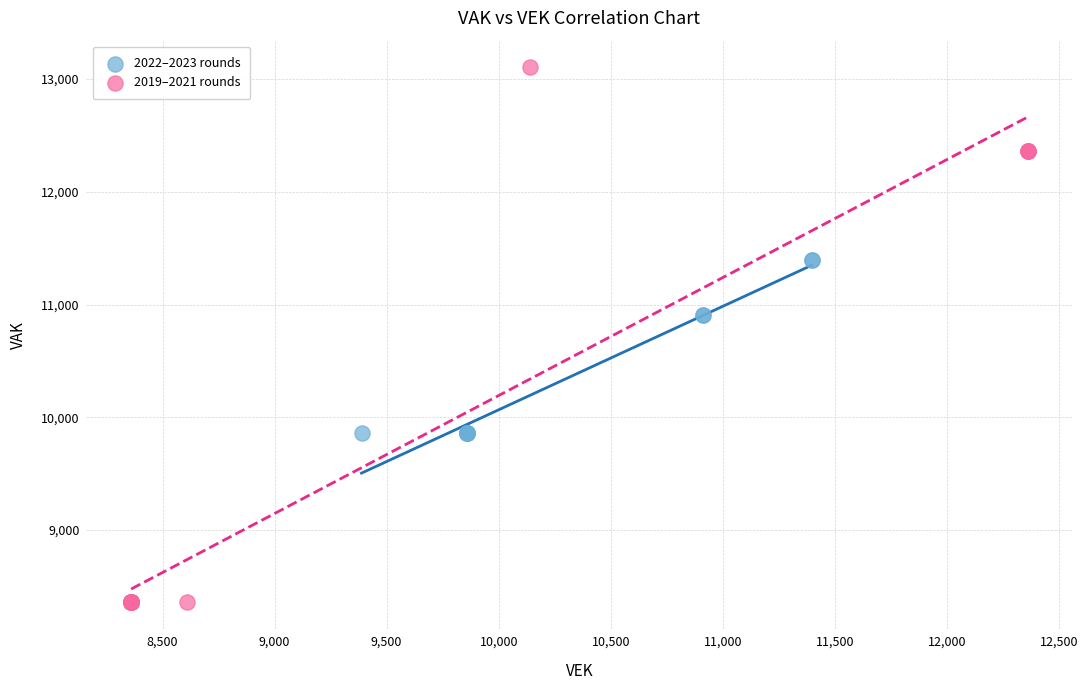

What are all the series names shown in the legend?

2022–2023 rounds, 2019–2021 rounds